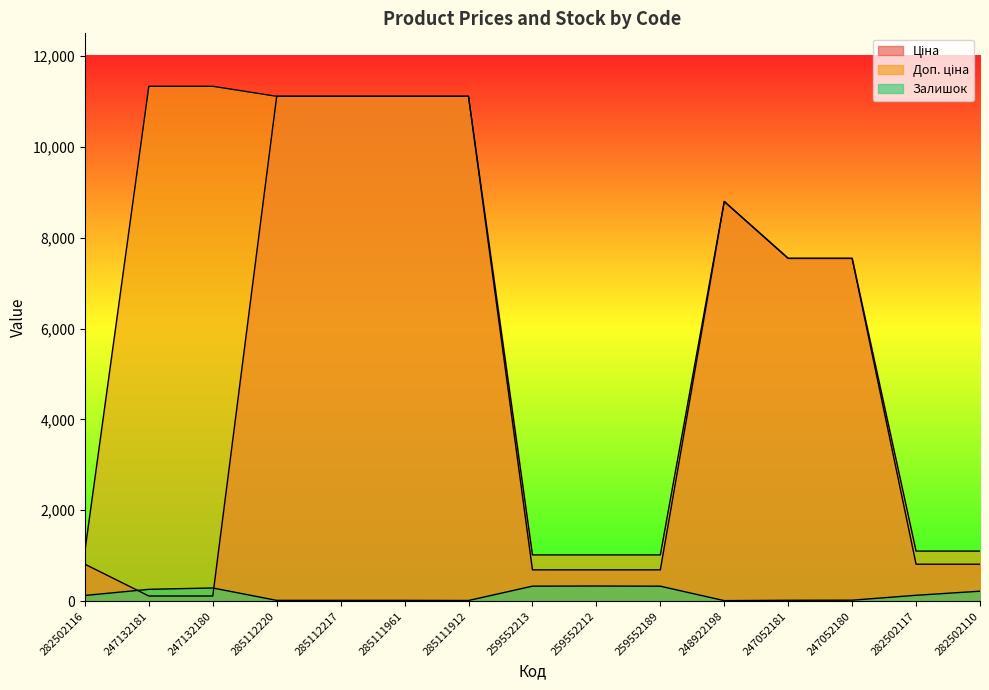

Reading left to right, extract all data points from this chart.

Ціна: 813.0	113.3	113.3	11113.6	11113.6	11113.6	11113.6	689.1	689.1	689.1	8797.6	7545.9	7545.9	813.0	813.0
Доп. ціна: 1101.8	11334.0	11334.0	11113.6	11113.6	11113.6	11113.6	1017.8	1017.8	1017.8	8797.6	7545.9	7545.9	1101.8	1101.8
Залишок: 125.0	260.0	290.0	17.0	17.0	17.0	14.0	330.0	333.0	329.0	11.0	19.0	21.0	129.0	219.0